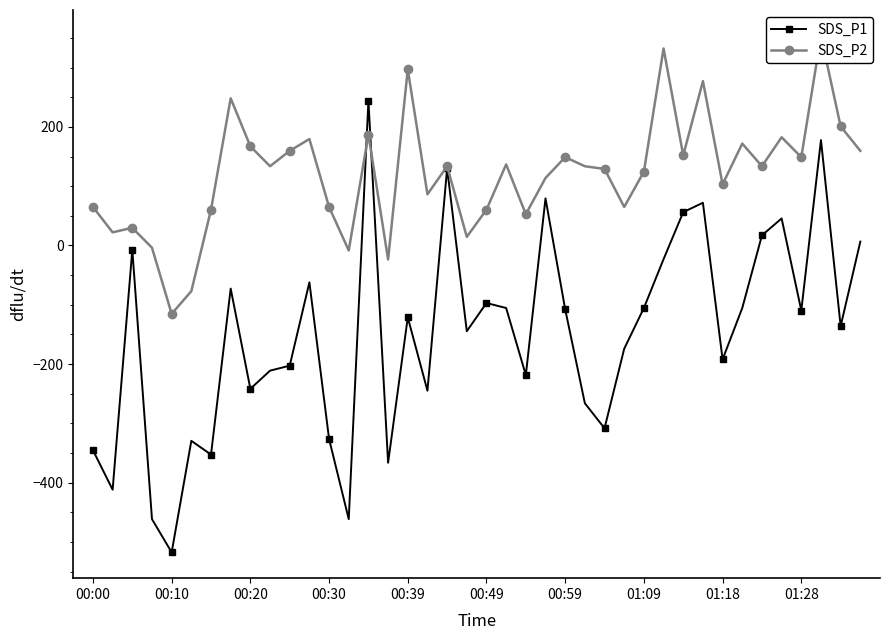

True or false: SDS_P1 has more than 2 points higher than both neighbors.

True